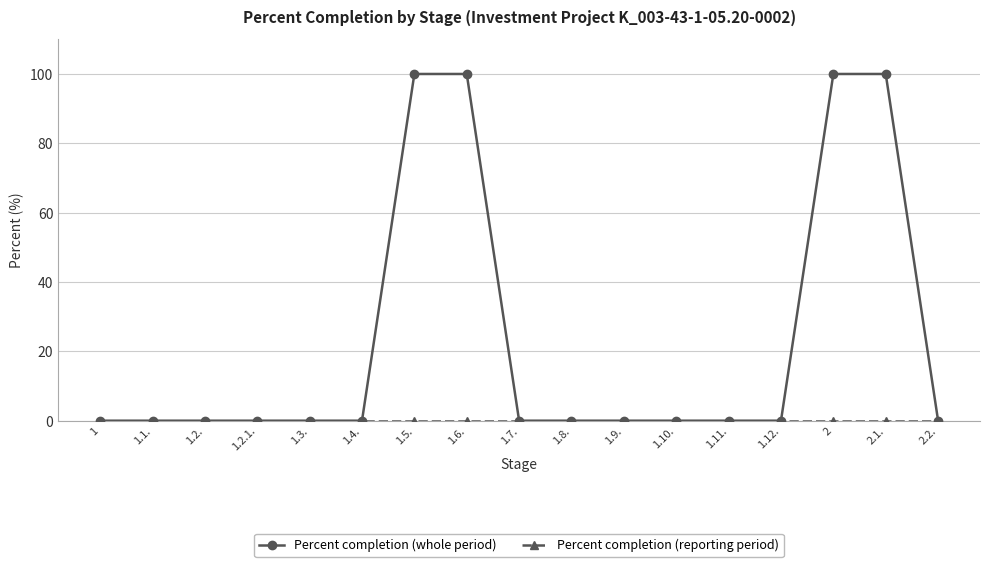

How many series are shown in this chart?

2